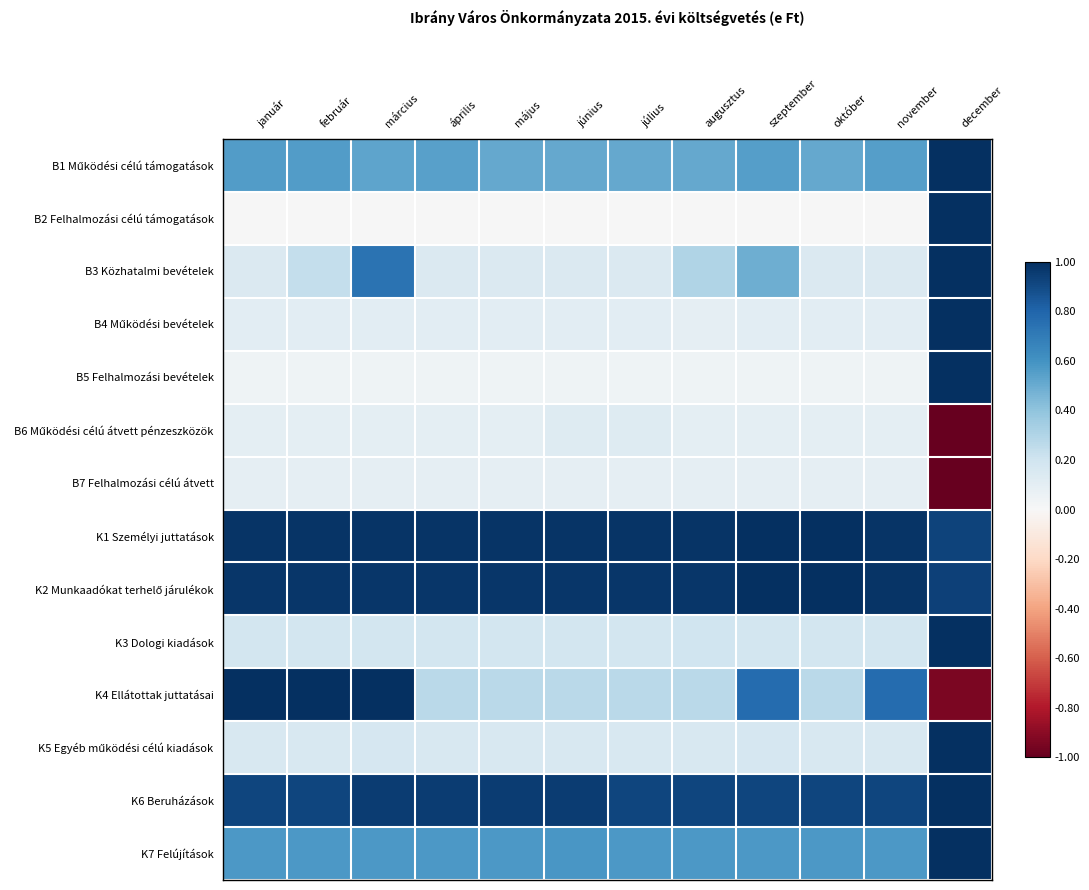

What is the difference between the highest and lowest values at május?

1.0